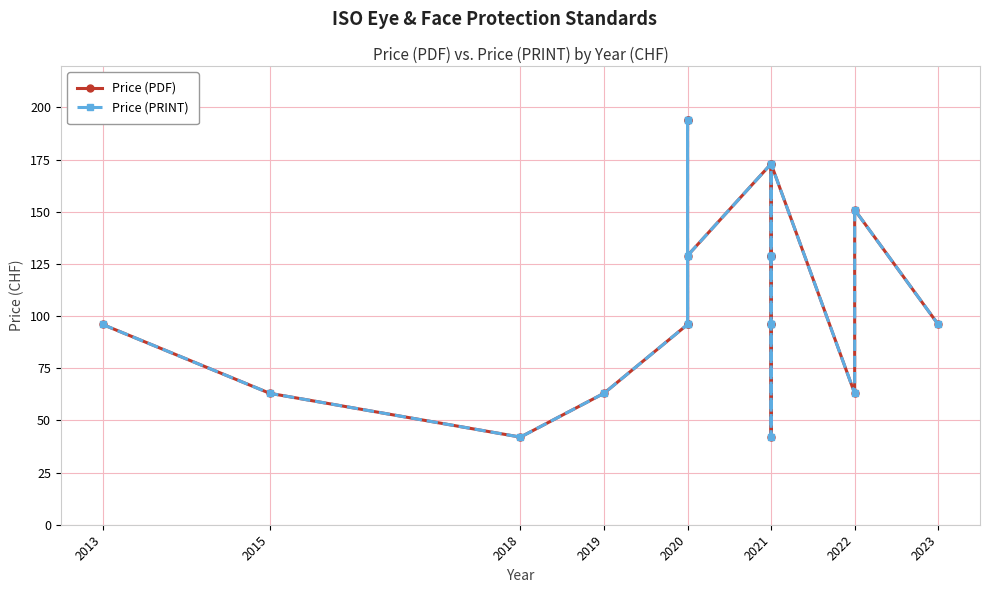

Which series has the largest total across all categories?

Price (PDF)